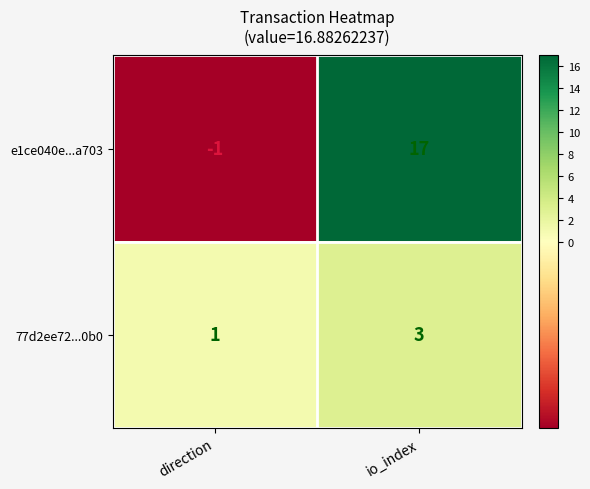

What is the average value of the e1ce040e...a703 series?

8